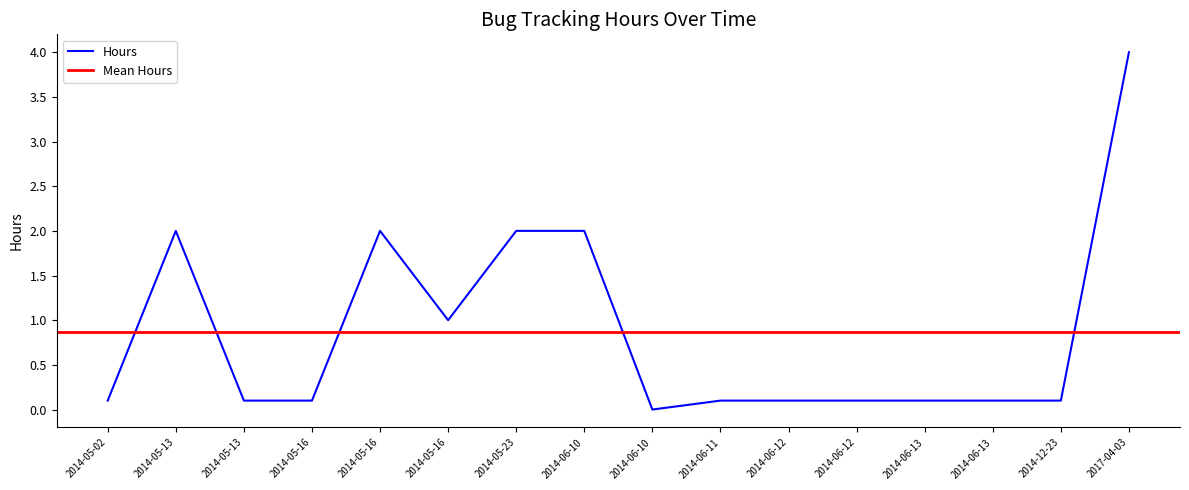

What is the label of the 13th point from the left?

2014-06-13